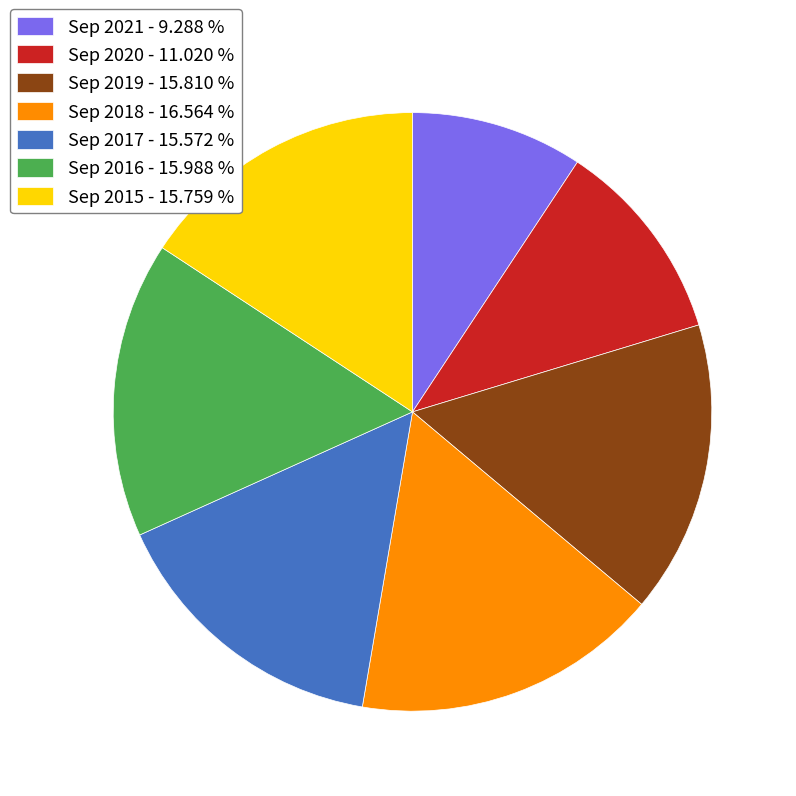

Combined, do Sep 2020 - 11.020 % and Sep 2021 - 9.288 % account for over 50%?

No